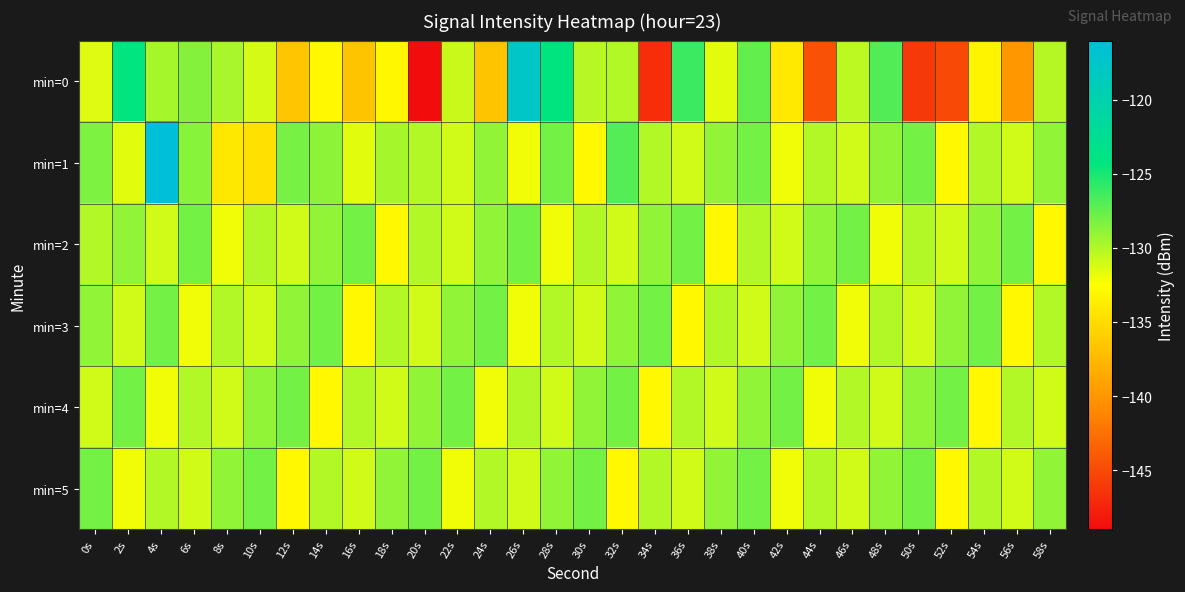

Count the number of categories in the chart.

30